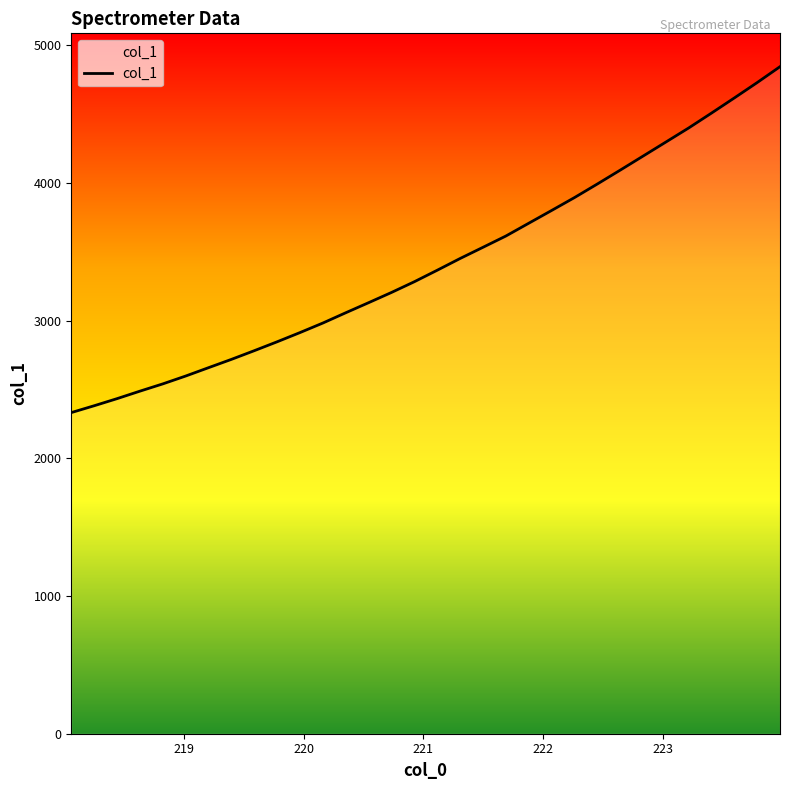

What is the smallest value displayed?

2331.9